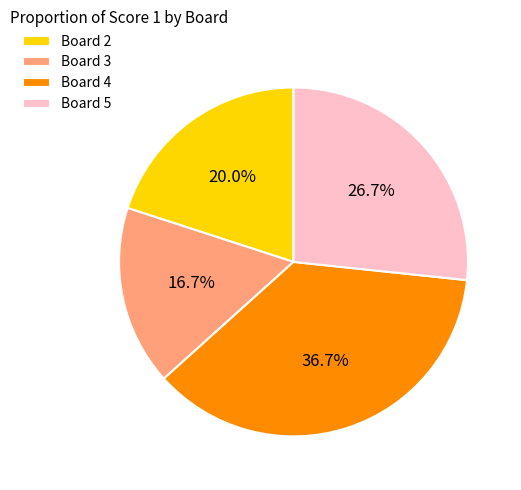

Count the number of slices in the pie.

4